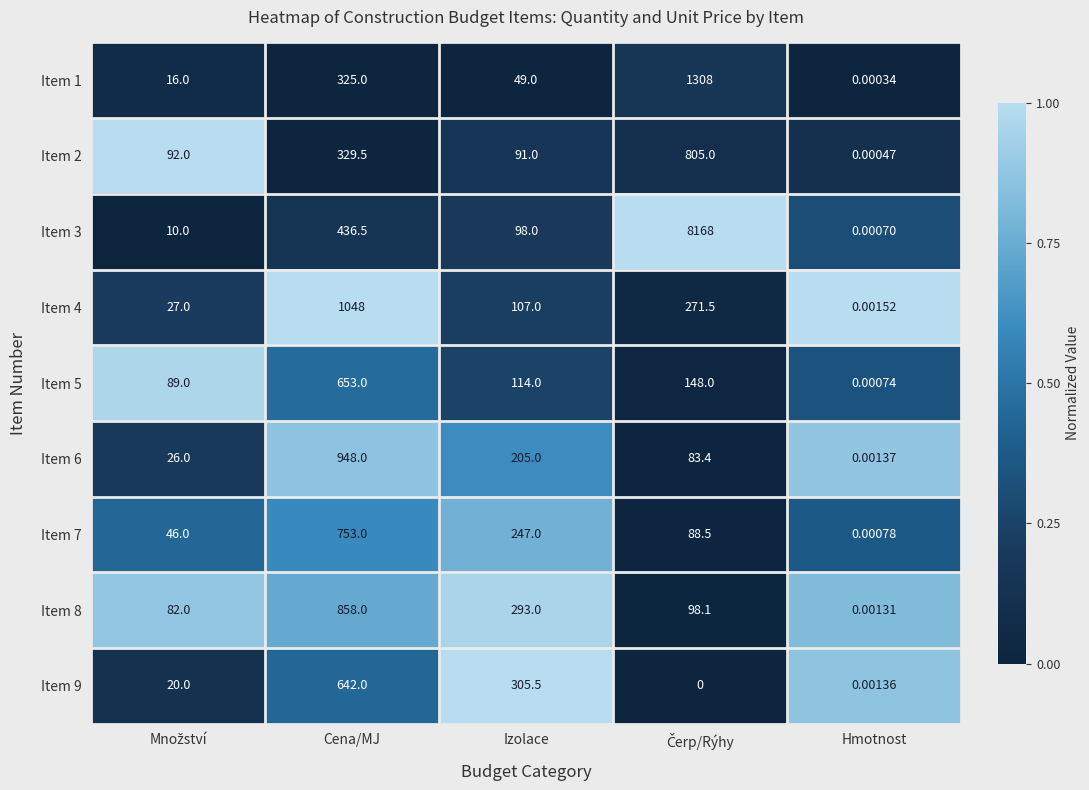

Where is Item 2 nearest to the value 402?

Cena/MJ